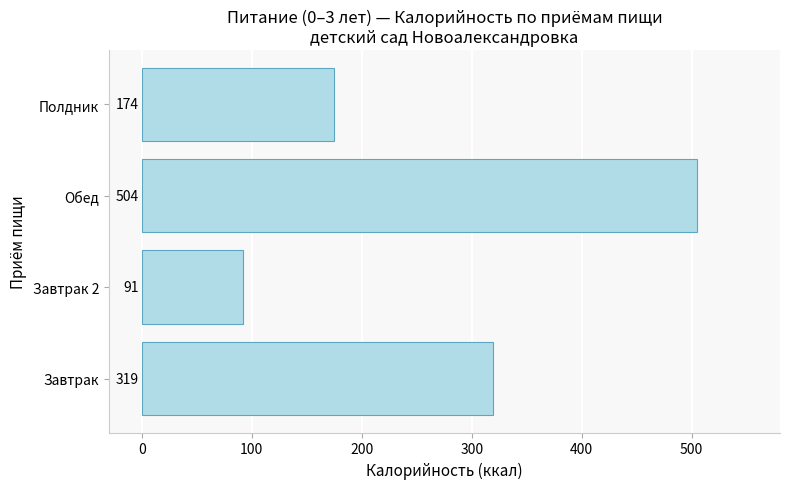

The value at Завтрак 2 is 91.6. True or false?

True